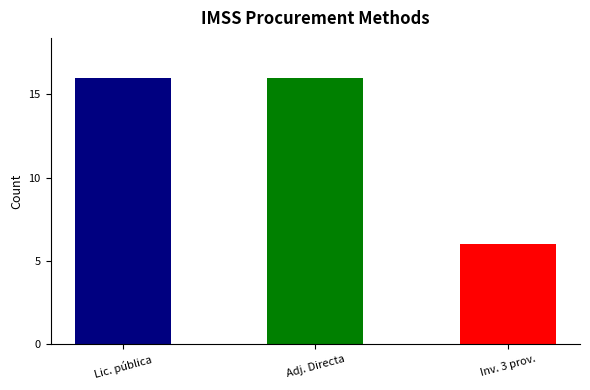

The chart shows a value of 8 at Lic. pública. True or false?

False